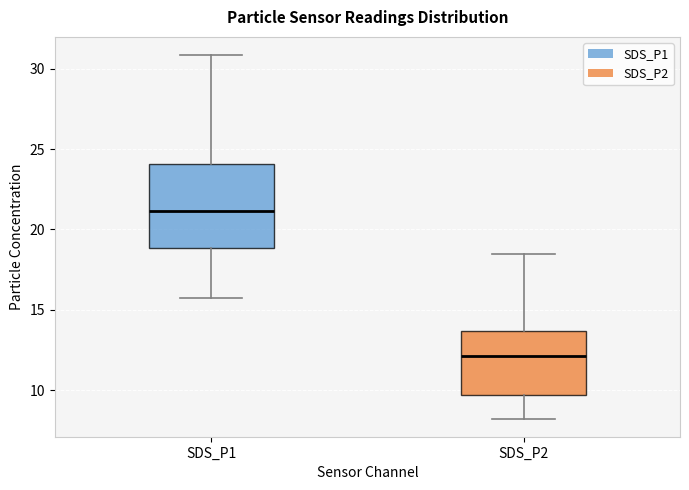

Reading left to right, transcribe this box plot: for each box, give where its median line is, the range the box spans, and where its two whiskers end, as read against the y-axis. The values are not printed on the chart, so give them approximately, as read against the axis.

SDS_P1: median 21.0, box 19.0 to 24.0, whiskers 16.0 to 31.0
SDS_P2: median 12.0, box 9.5 to 13.5, whiskers 8.0 to 18.5